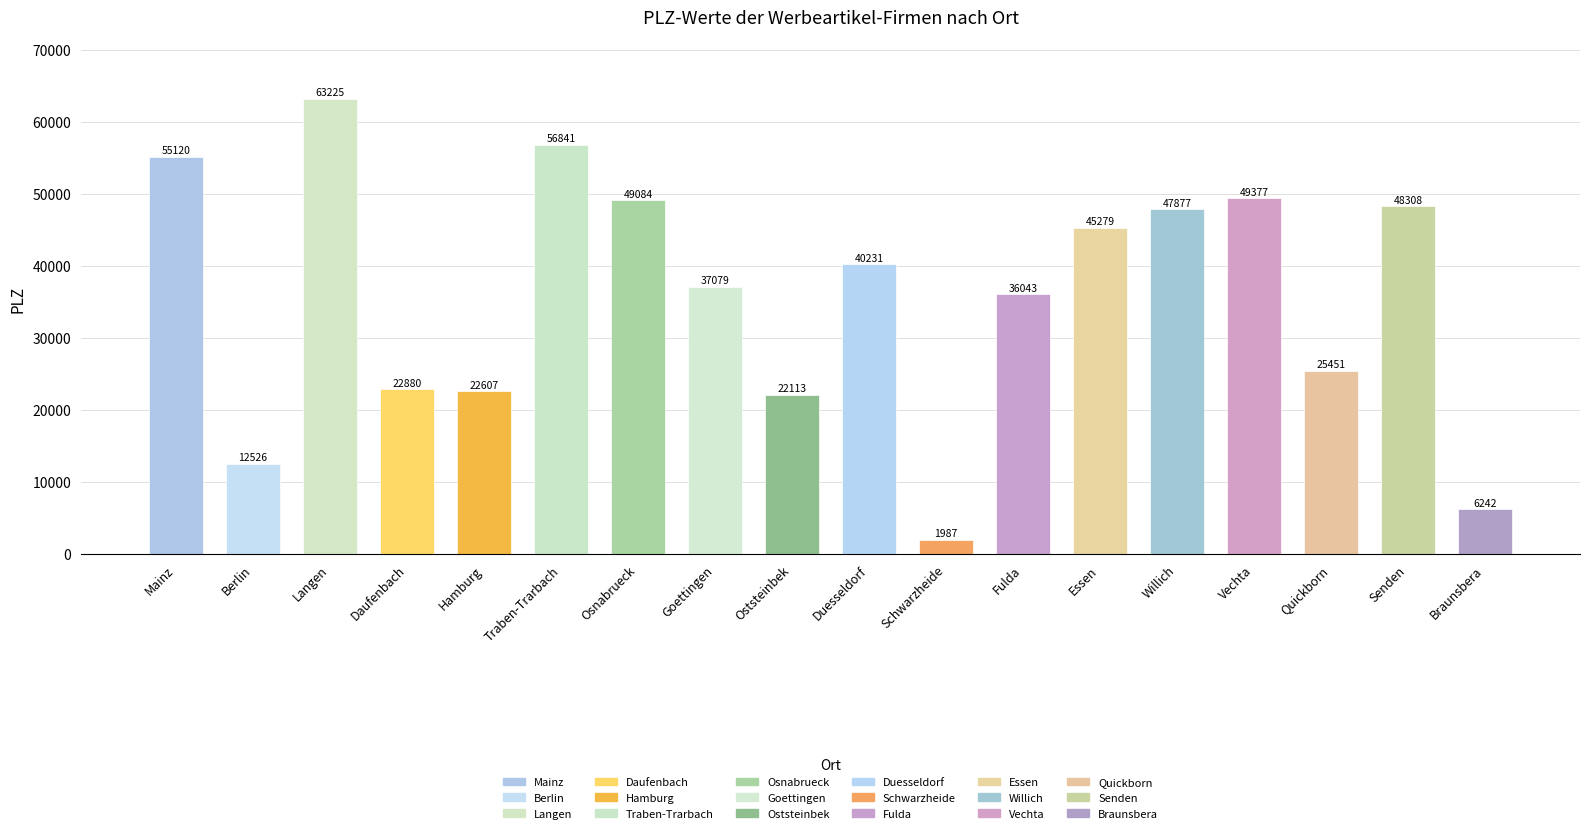

What is the difference between the values at Quickborn and Duesseldorf?

14780